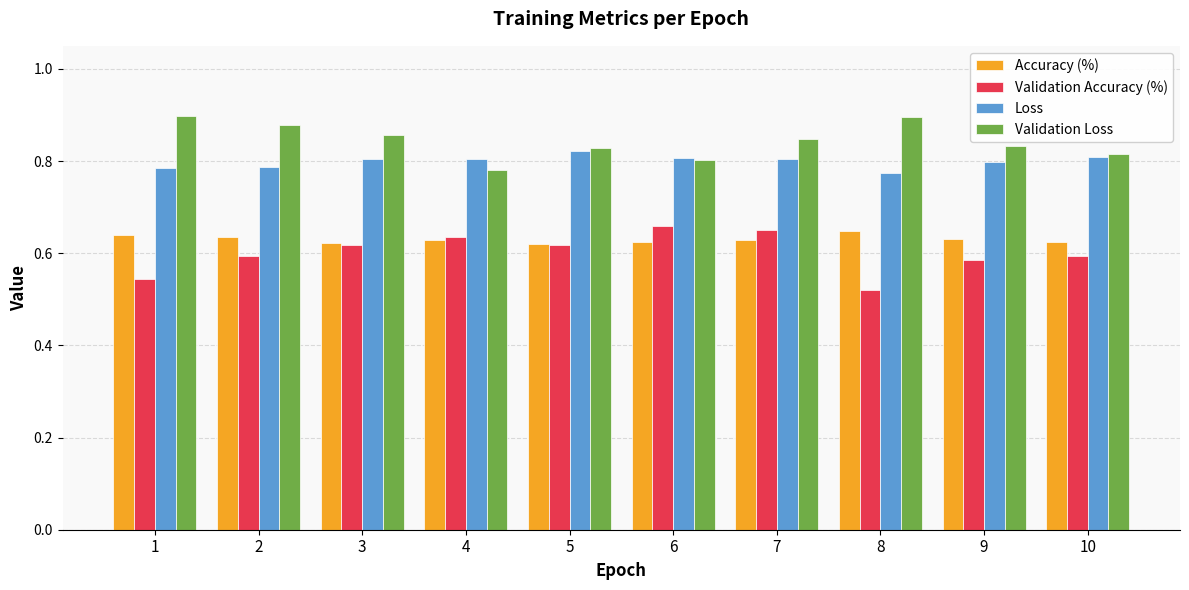

How many Accuracy (%) values are between 0 and 1?

10